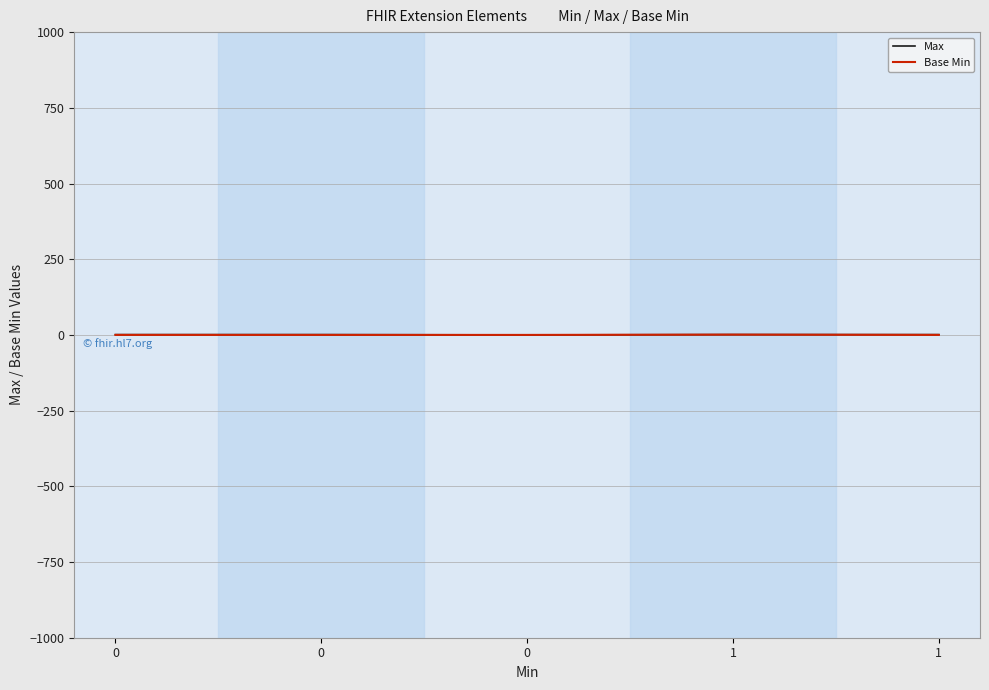

What are all the series names shown in the legend?

Max, Base Min